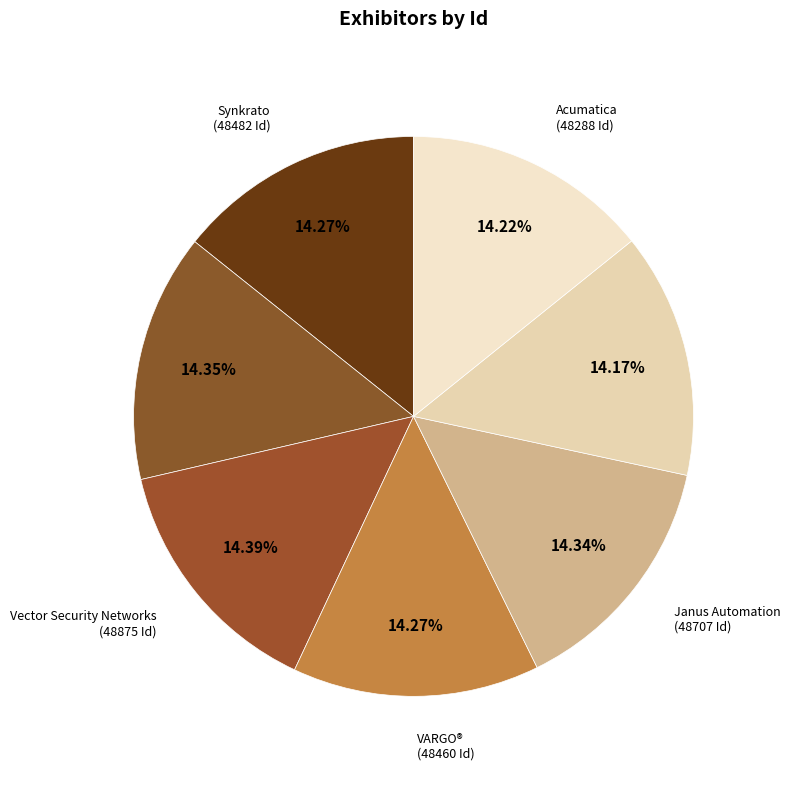

Count the number of slices in the pie.

7